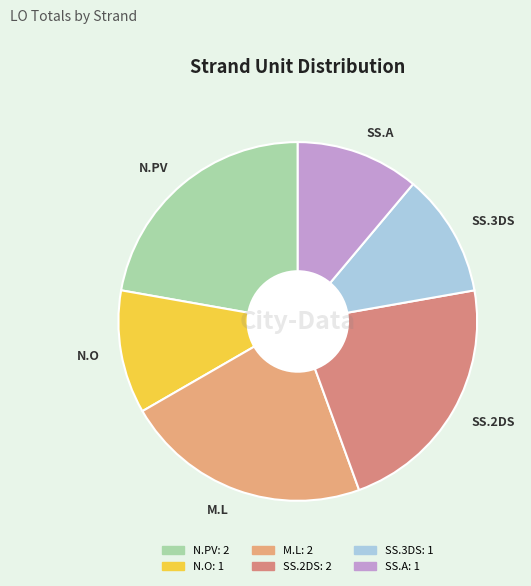

The N.PV slice represents 22% of the pie. True or false?

True